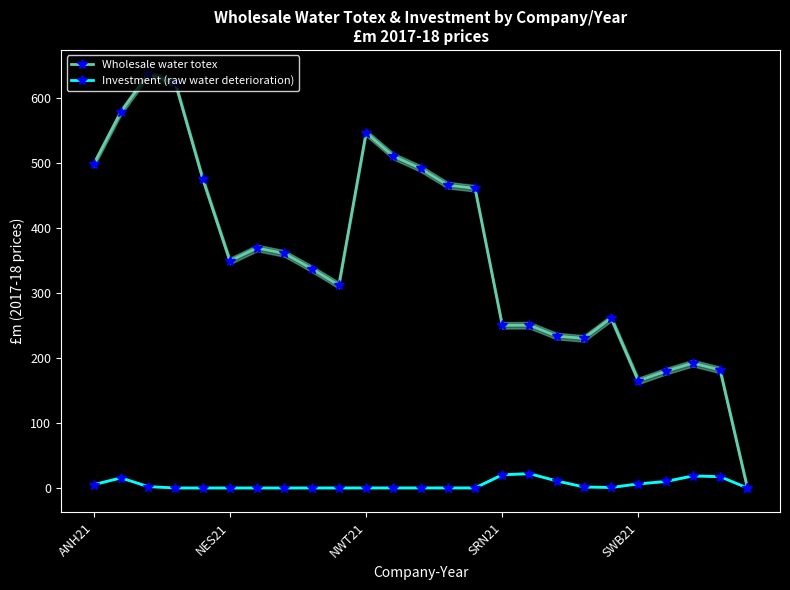

What is the total value across all series at 21?

189.6